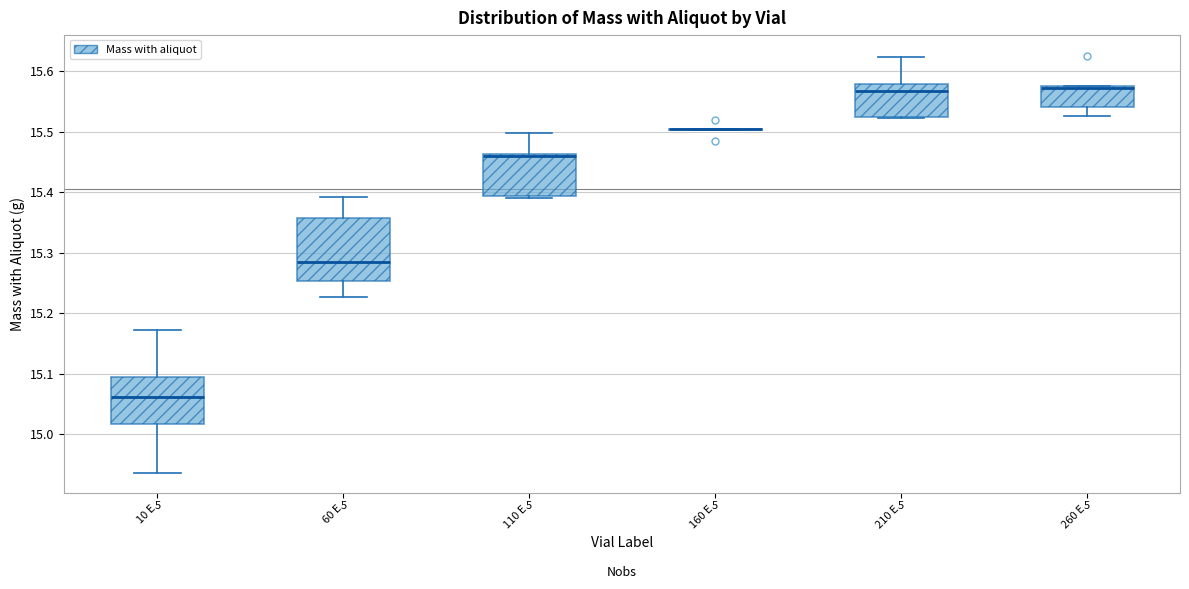

Where is the upper edge of the box for 260 E on the y-axis? The values are not printed on the chart, so give them approximately, as read against the axis.

15.57